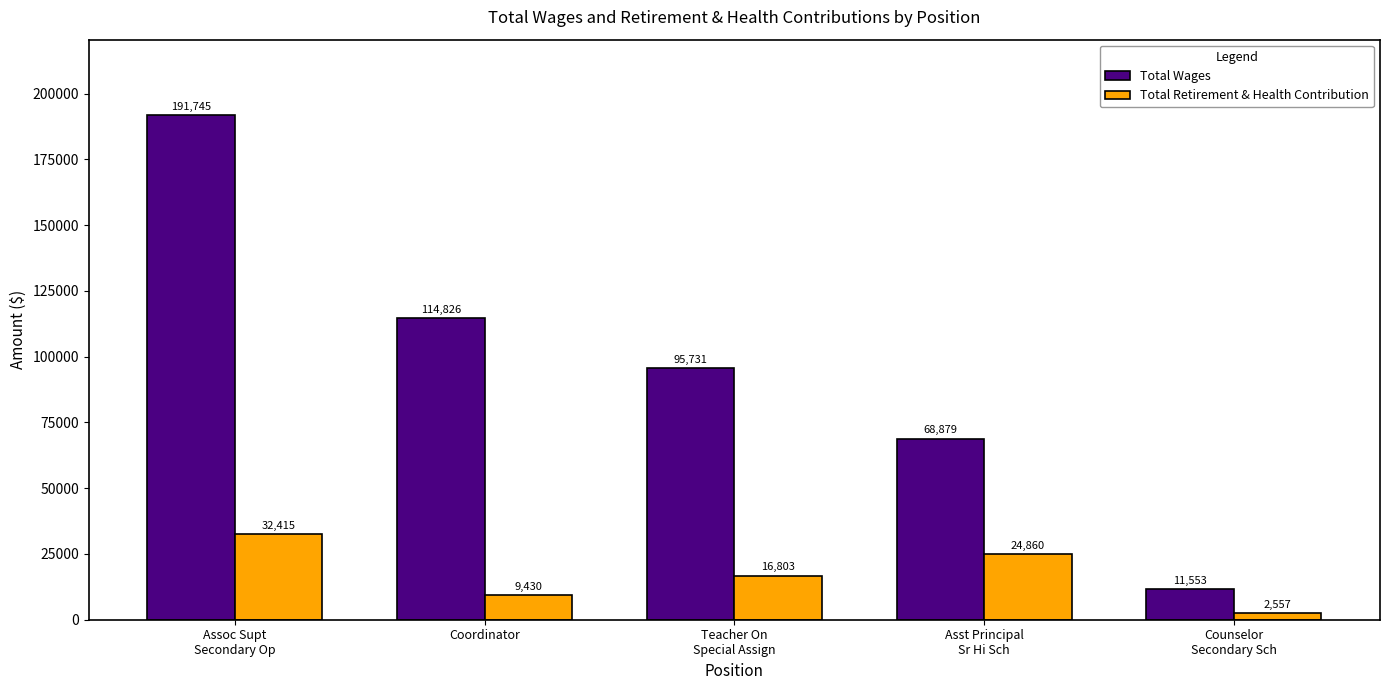

What is the lowest value of the Total Wages series?

11553